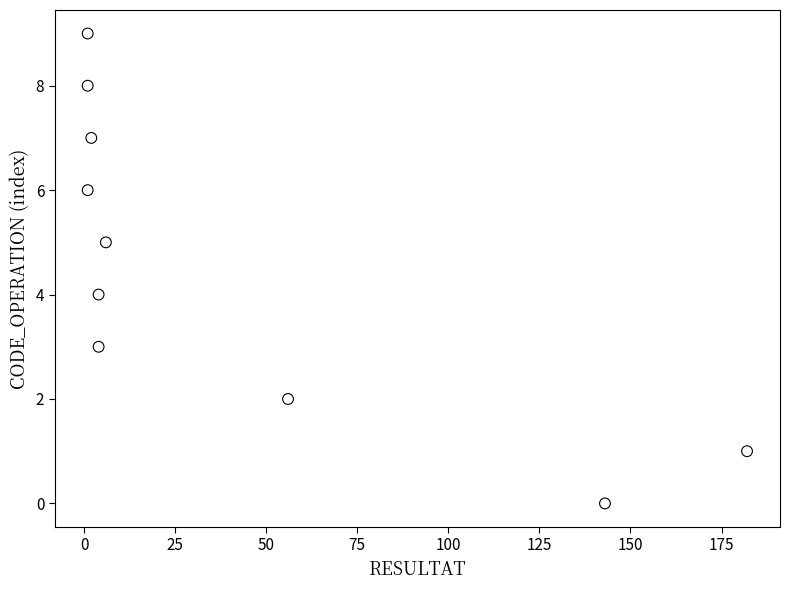

What is the average X value?

40